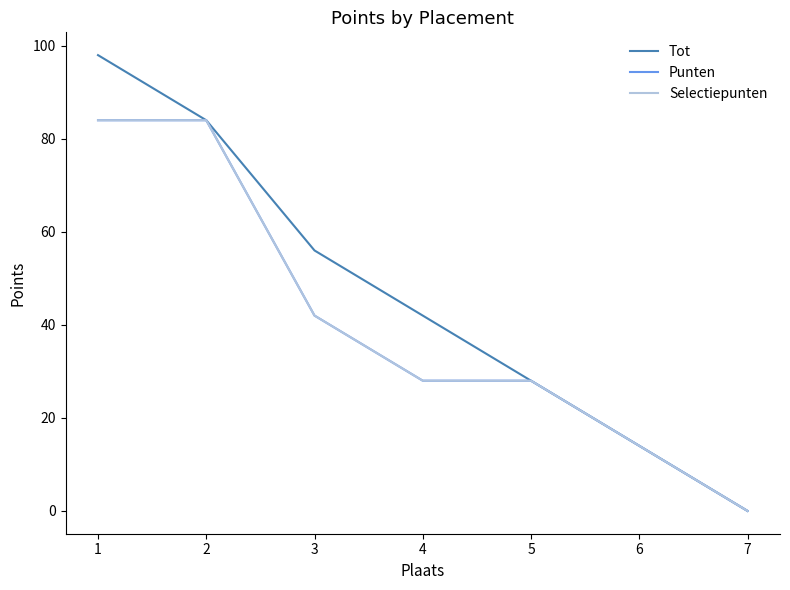

At 5, list the series in order from largest to smallest.

Tot, Punten, Selectiepunten